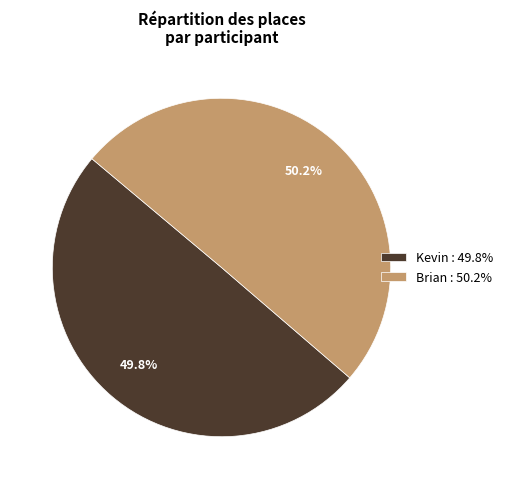

Count the number of slices in the pie.

2